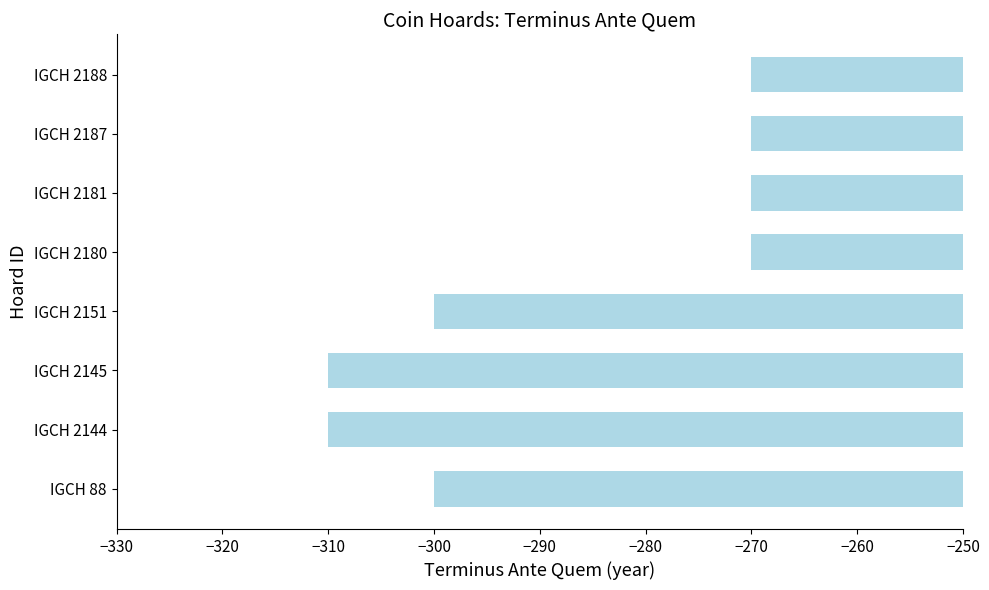

Reading top to bottom, extract all data points from this chart.

IGCH 2188=-270	IGCH 2187=-270	IGCH 2181=-270	IGCH 2180=-270	IGCH 2151=-300	IGCH 2145=-310	IGCH 2144=-310	IGCH 88=-300